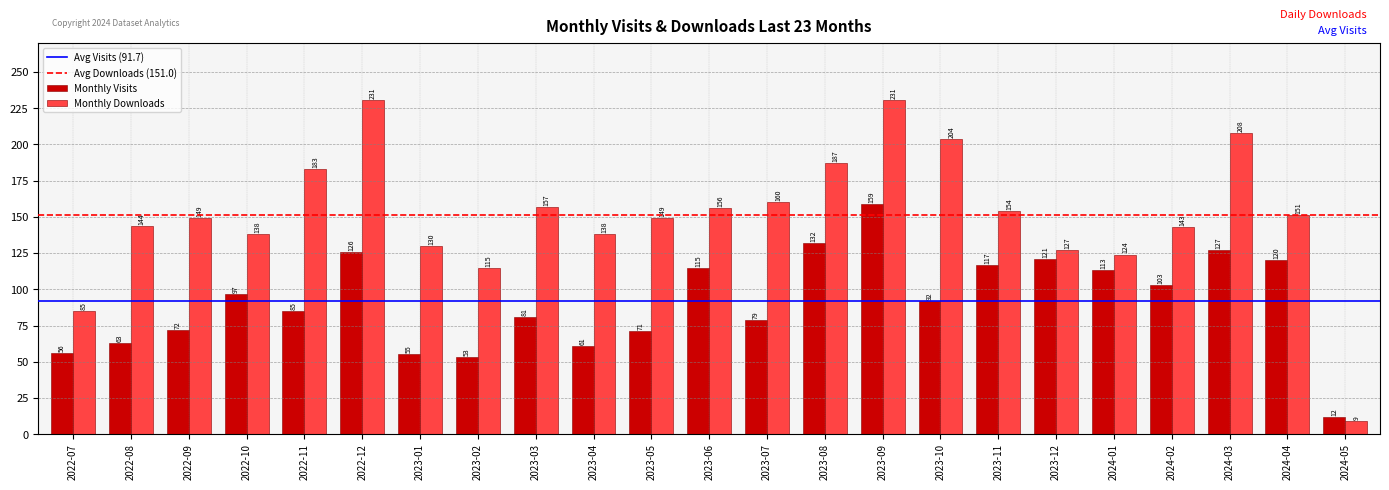

Rank the series by their average value, from highest to lowest.

Monthly Downloads, Monthly Visits